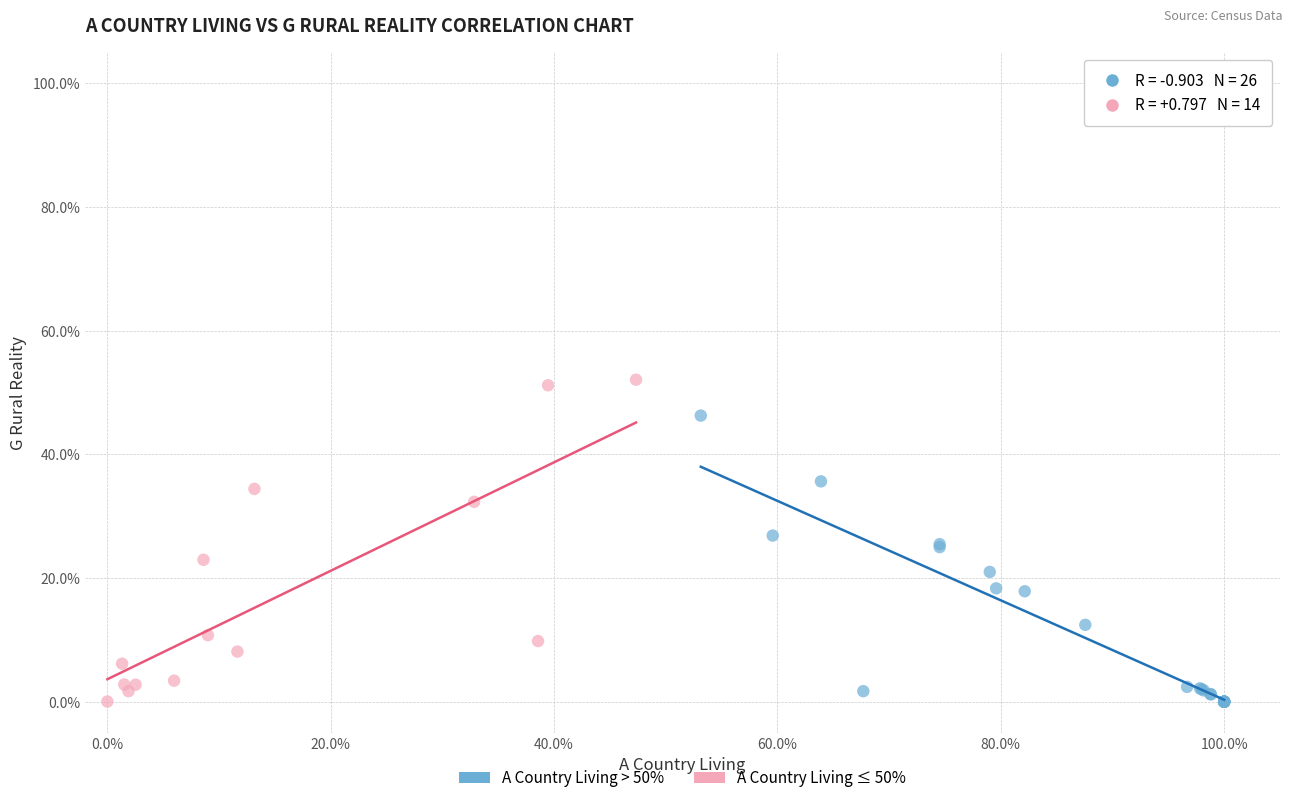

Which series reaches the maximum Y coordinate?

A Country Living ≤ 50%